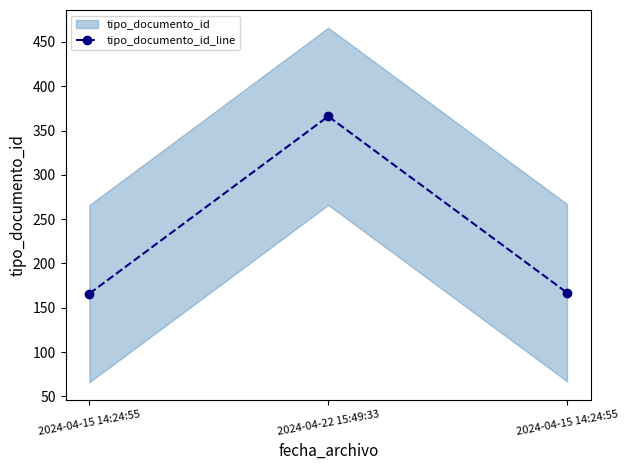

Is it true that the value at 2024-04-15 14:24:55 is 258?

False